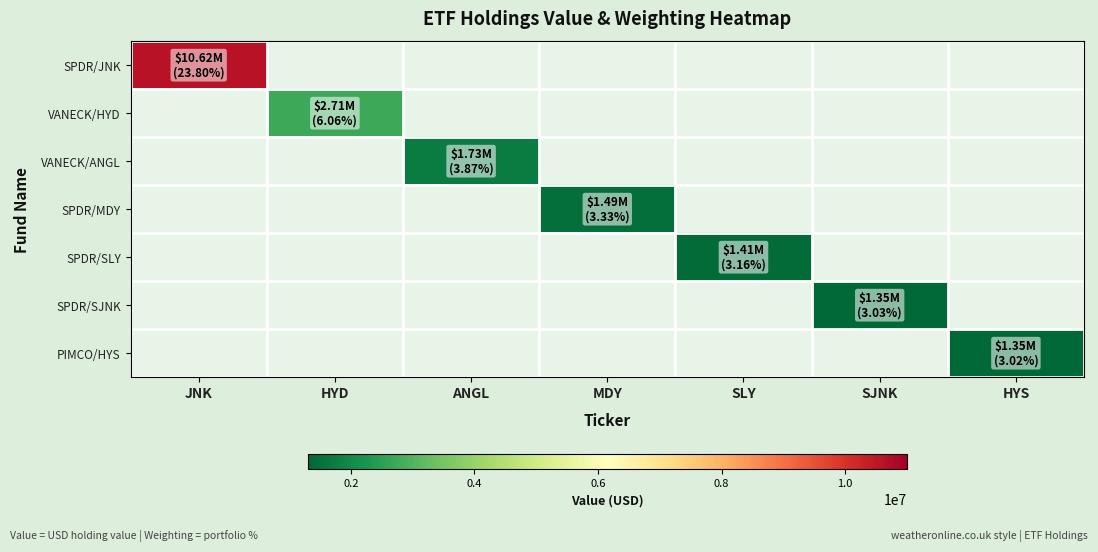

What is the maximum value shown in the chart?

10618000.0